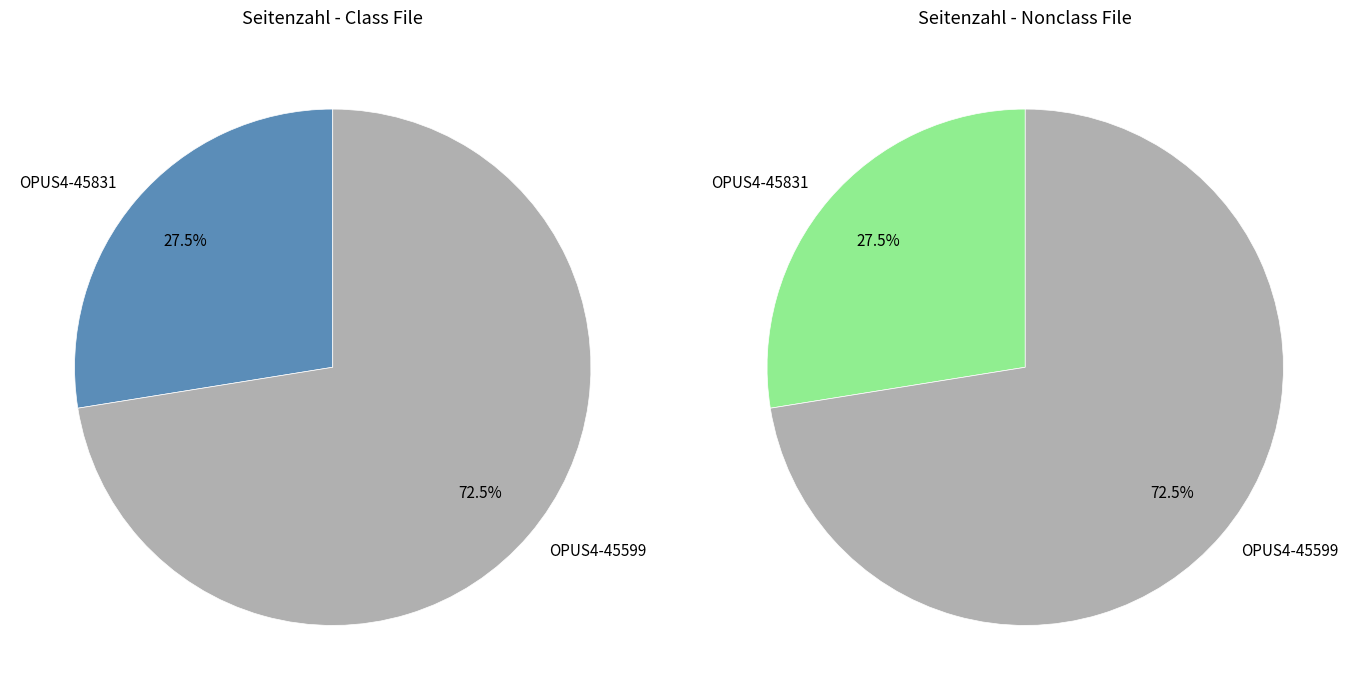

To the nearest percent, what is the combined percentage of OPUS4-45831 and OPUS4-45599?

100%